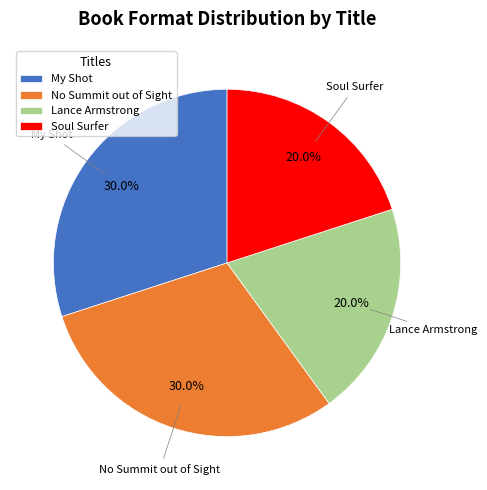

Does any single category account for the majority?

No